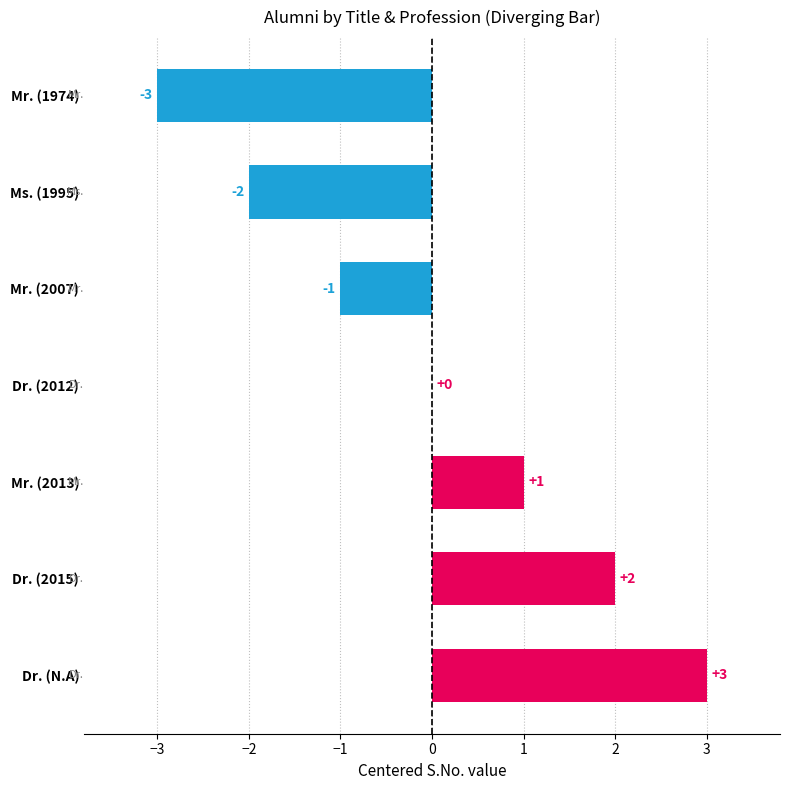

What is the sum of the values at Mr. (1974) and Dr. (2012)?

-3